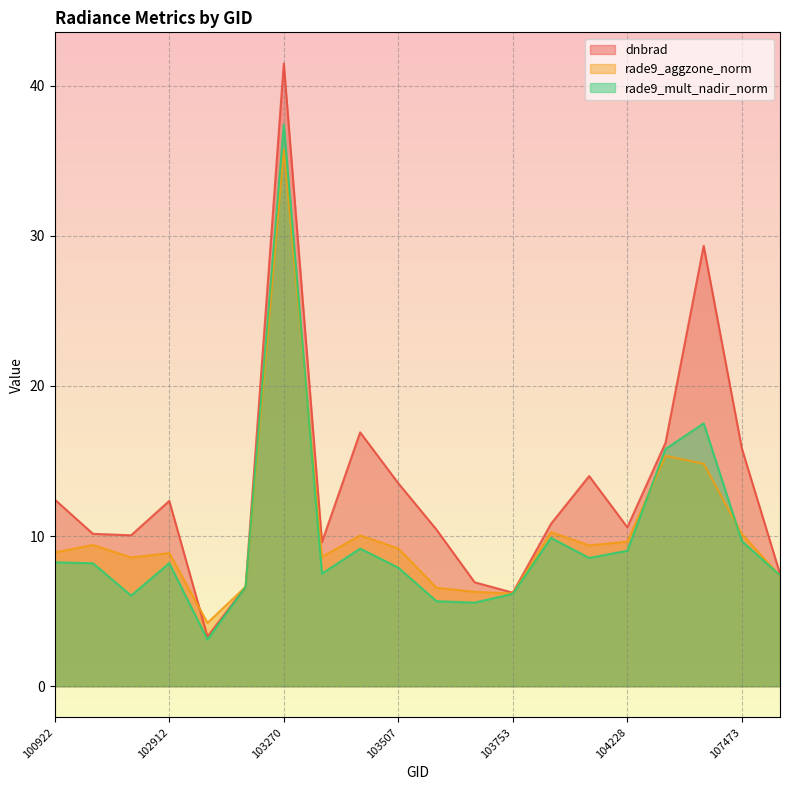

Reading left to right, list all the values displayed in this chart.

dnbrad: 100922=12.4	102783=10.2	102904=10.1	102912=12.3	103032=3.3	103151=6.6	103270=41.5	103389=9.6	103396=16.9	103507=13.5	103515=10.4	103634=6.9	103753=6.2	103988=10.8	104104=14.0	104228=10.6	104346=16.2	105662=29.3	107473=15.8	108005=7.5
rade9_aggzone_norm: 100922=8.9	102783=9.4	102904=8.6	102912=8.9	103032=4.2	103151=6.6	103270=35.7	103389=8.6	103396=10.0	103507=9.2	103515=6.6	103634=6.3	103753=6.2	103988=10.3	104104=9.4	104228=9.6	104346=15.3	105662=14.8	107473=10.1	108005=7.3
rade9_mult_nadir_norm: 100922=8.3	102783=8.2	102904=6.0	102912=8.2	103032=3.1	103151=6.6	103270=37.4	103389=7.5	103396=9.2	103507=7.9	103515=5.7	103634=5.6	103753=6.2	103988=9.9	104104=8.5	104228=9.0	104346=15.8	105662=17.5	107473=9.7	108005=7.4